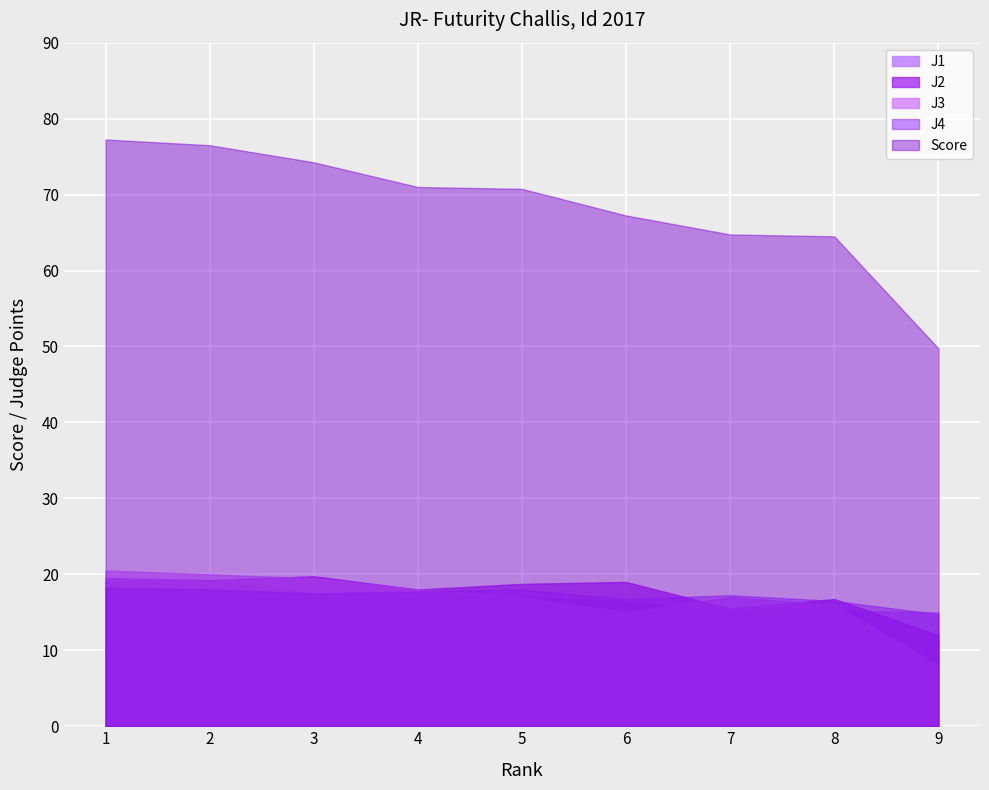

True or false: Score has a value of 29.3 at 8.

False